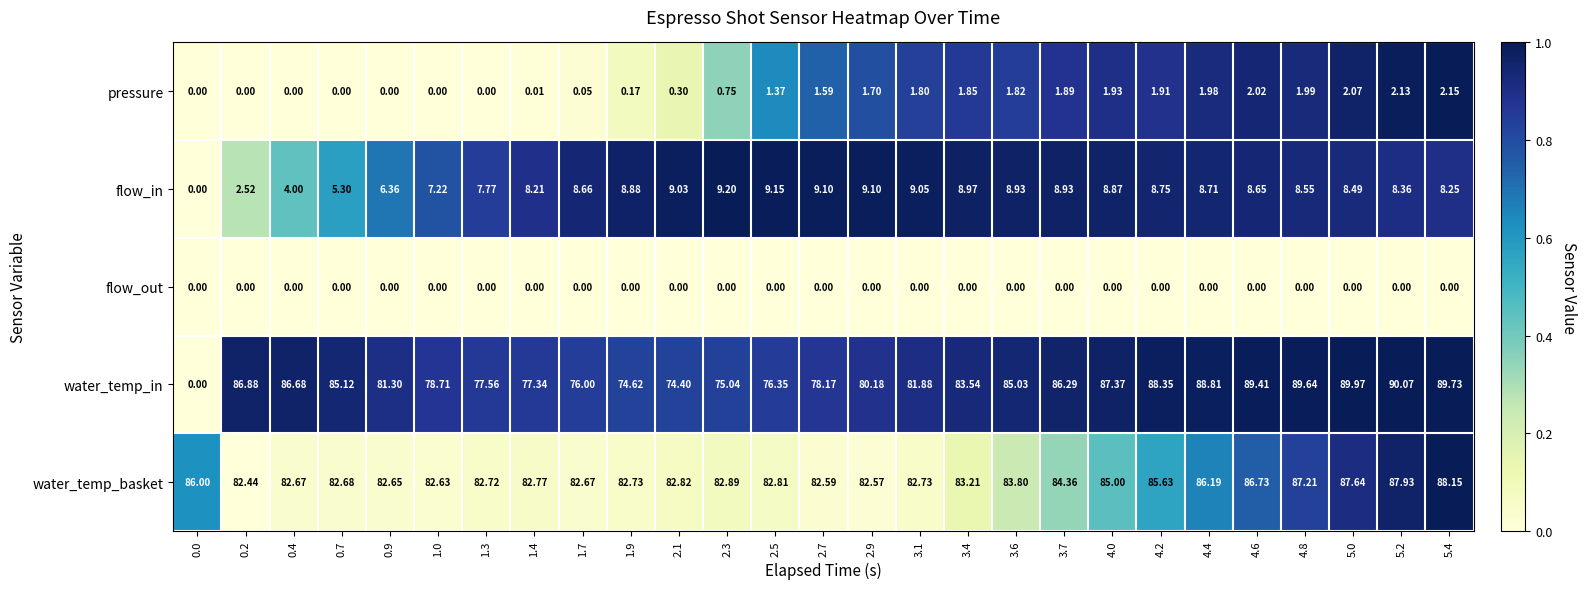

Which series has the largest range (max minus min)?

water_temp_in